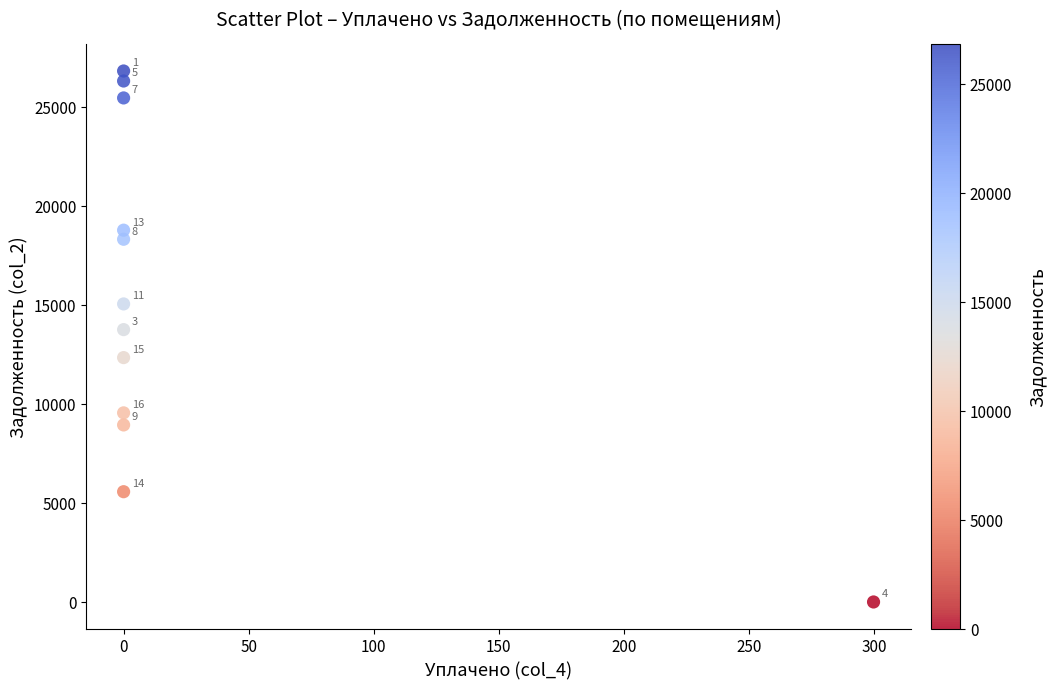

What Y value in the scatter plot is closest to 13400?

13747.3